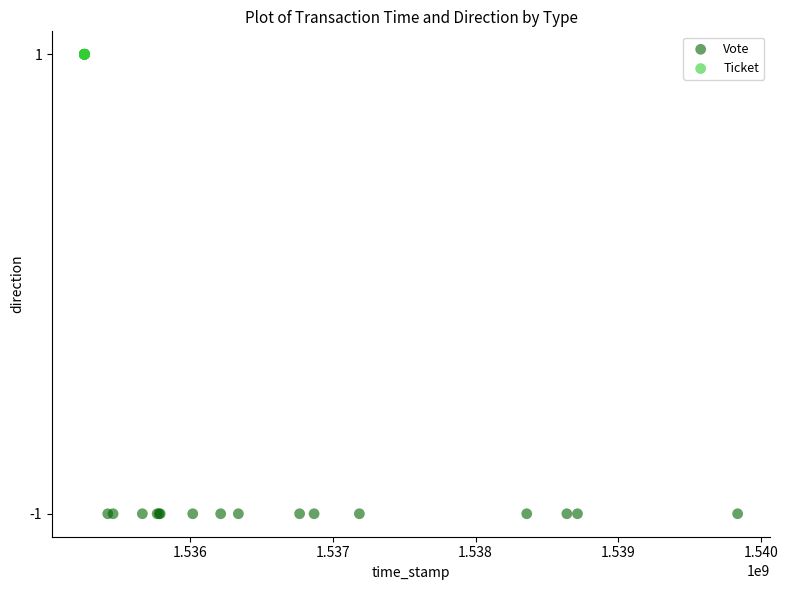

Which series contains the lowest Y value?

Vote